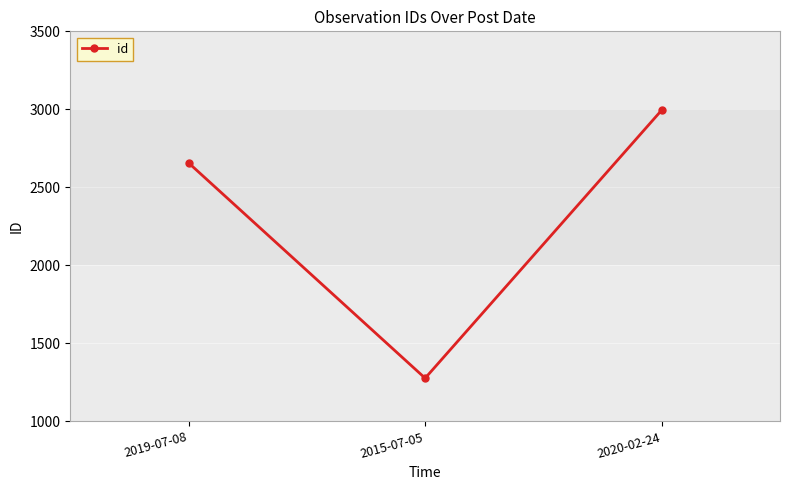

The value at 2020-02-24 is 2995. True or false?

True